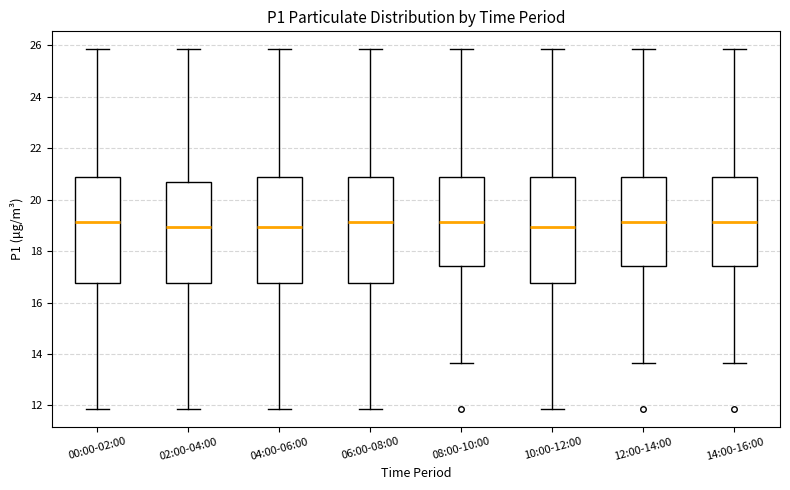

Where does the lower whisker of the box for 04:00-06:00 end on the y-axis? The values are not printed on the chart, so give them approximately, as read against the axis.

11.8